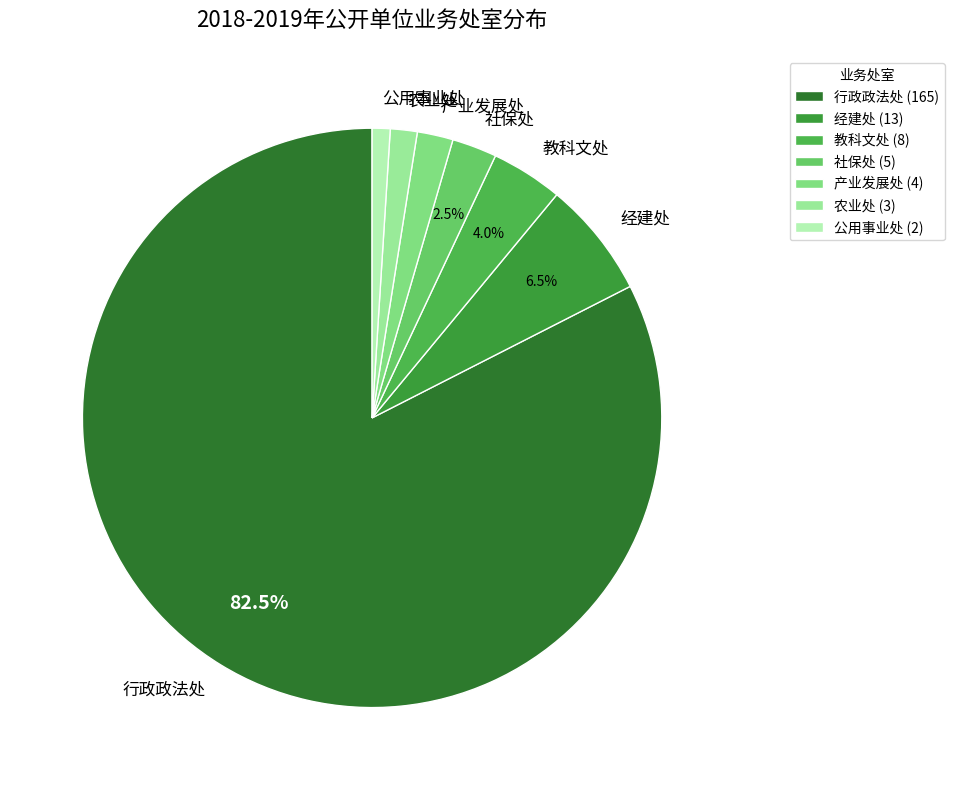

Does 产业发展处 account for over 50% of the chart?

No